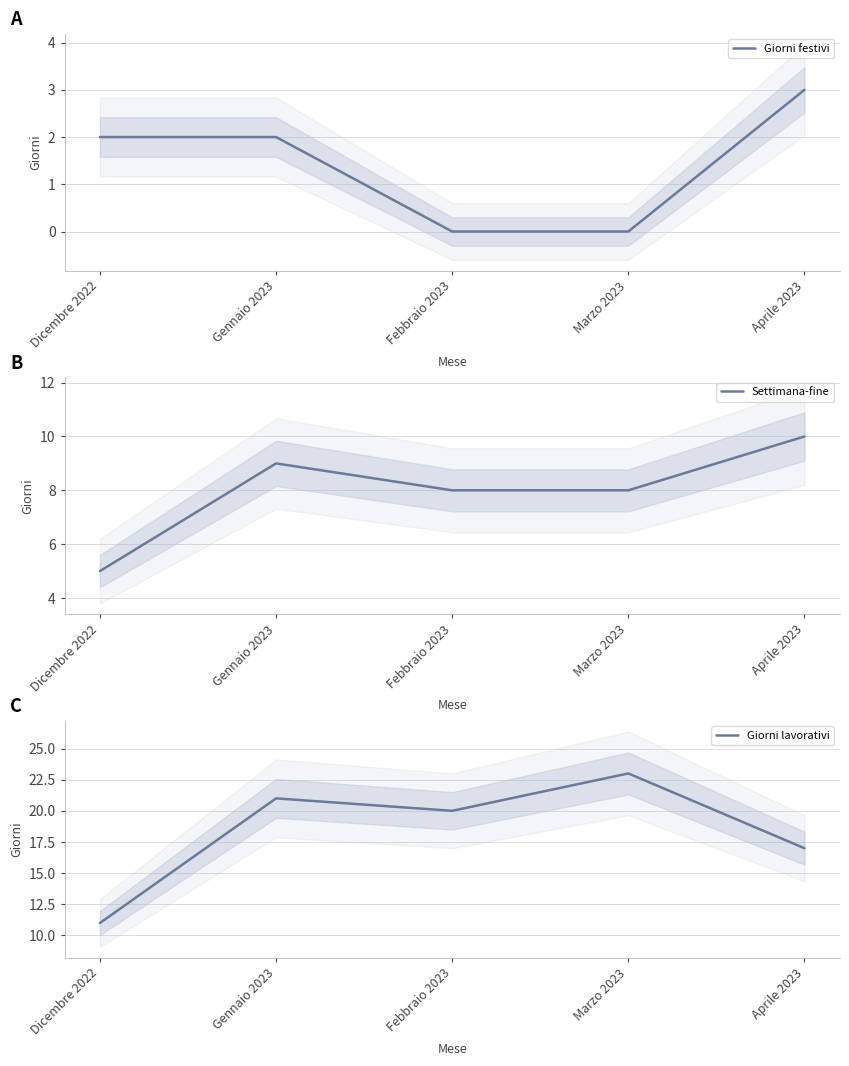

Which has a higher value, Aprile 2023 or Marzo 2023?

Aprile 2023